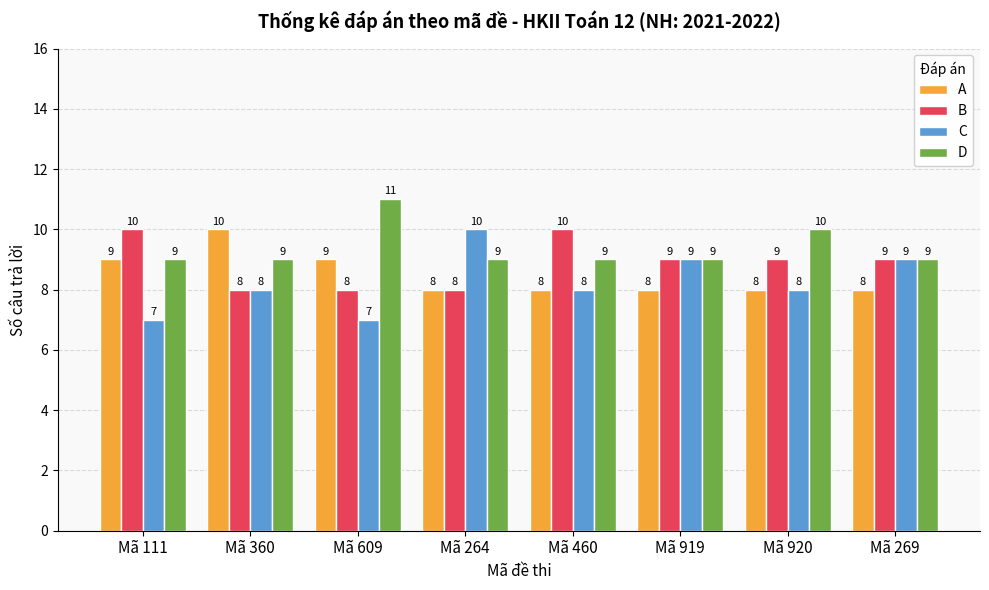

At which category does the chart reach its peak across all series?

Mã 609